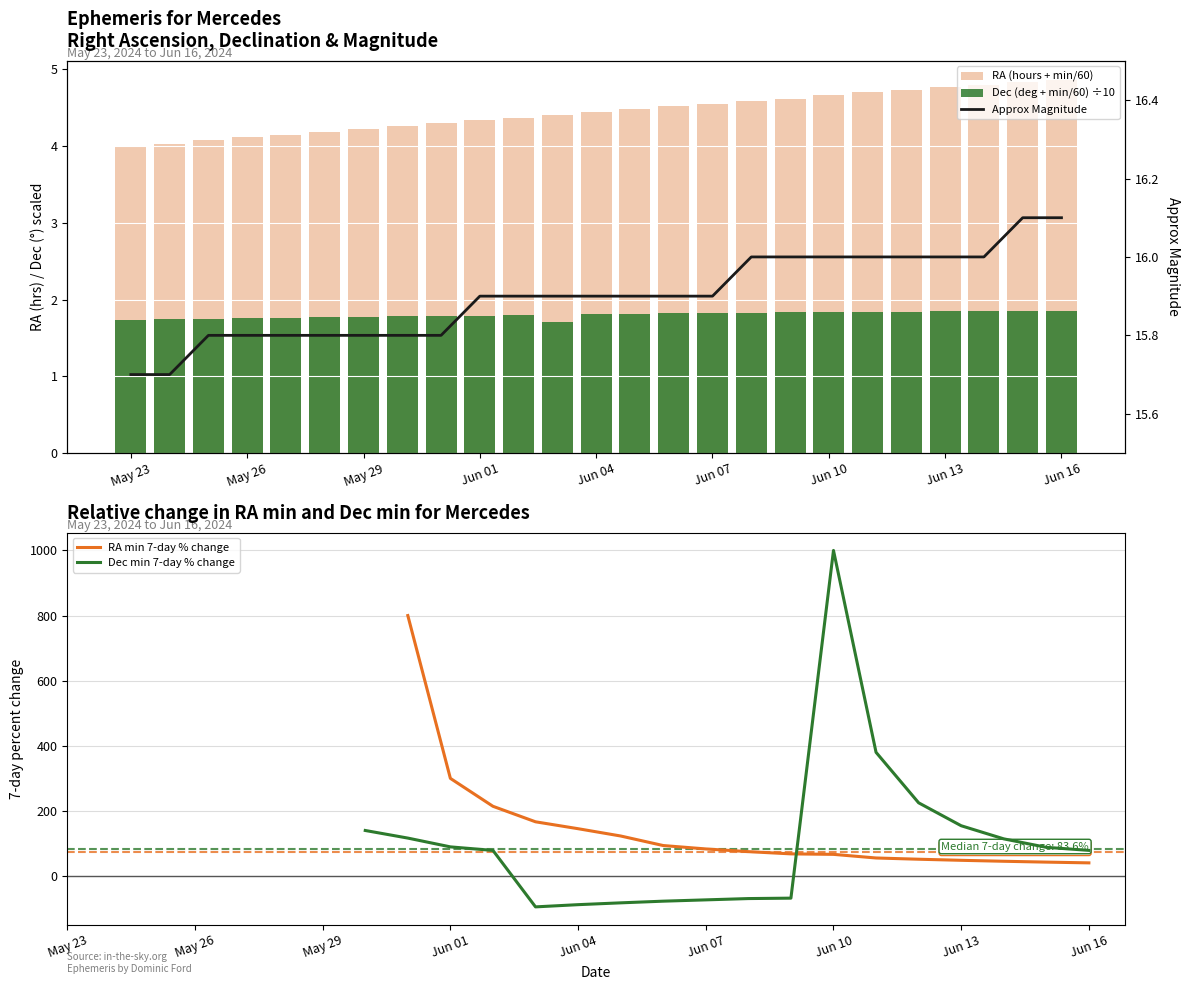

What is the maximum value shown in the chart?

1000.0